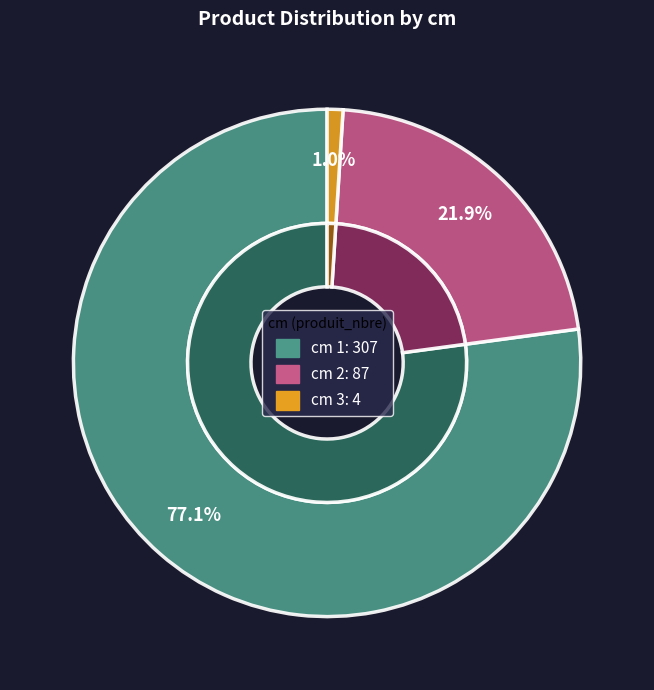

To the nearest percent, what is the combined percentage of 1 and 2?

99%